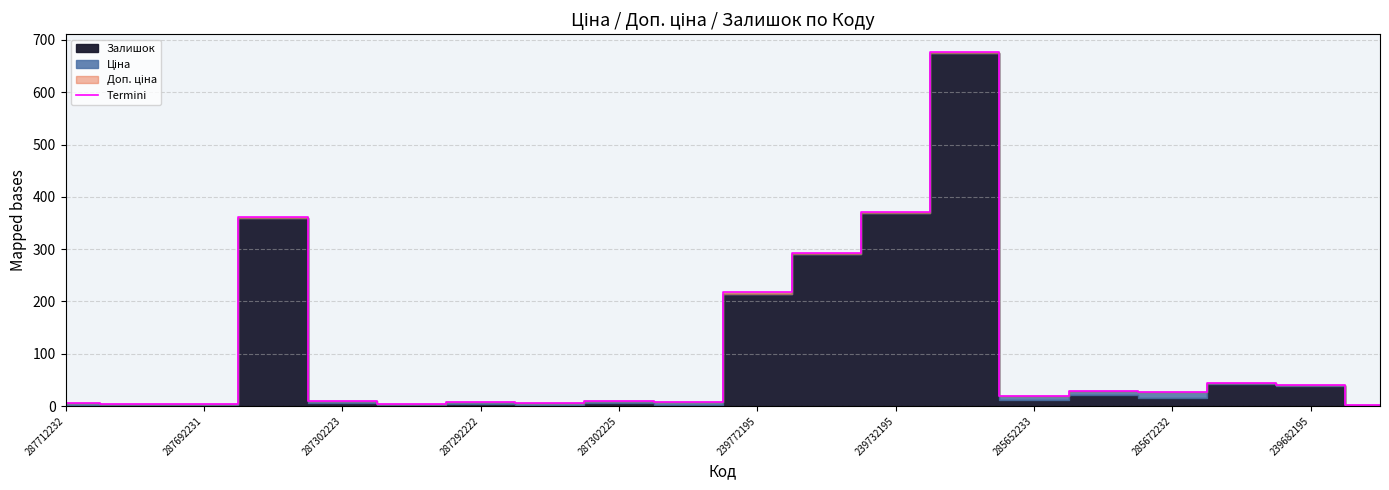

Is it true that Termini equals 19.5 at 285652233?

True